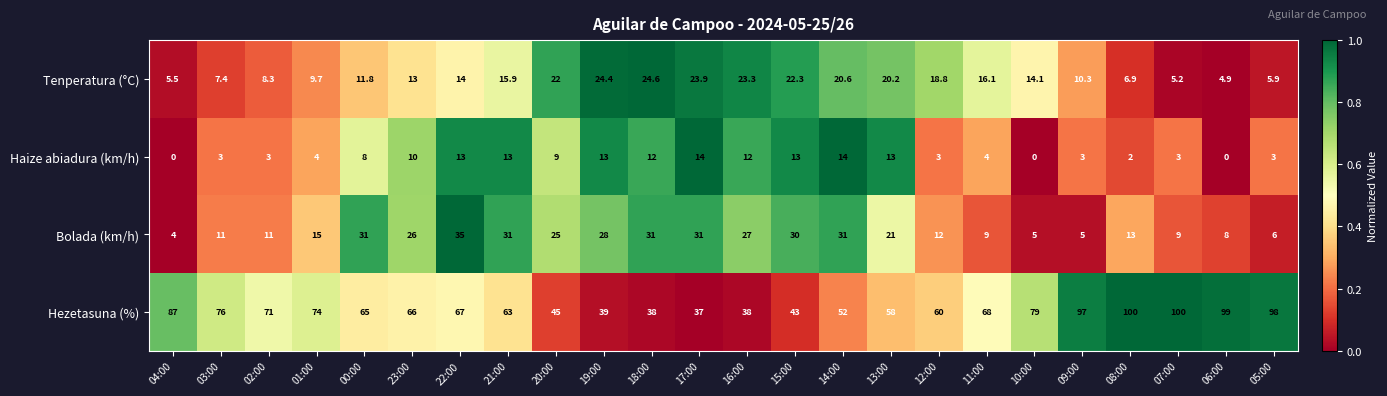

What is the difference between the Haize abiadura (km/h) values at 13:00 and 02:00?

10.0